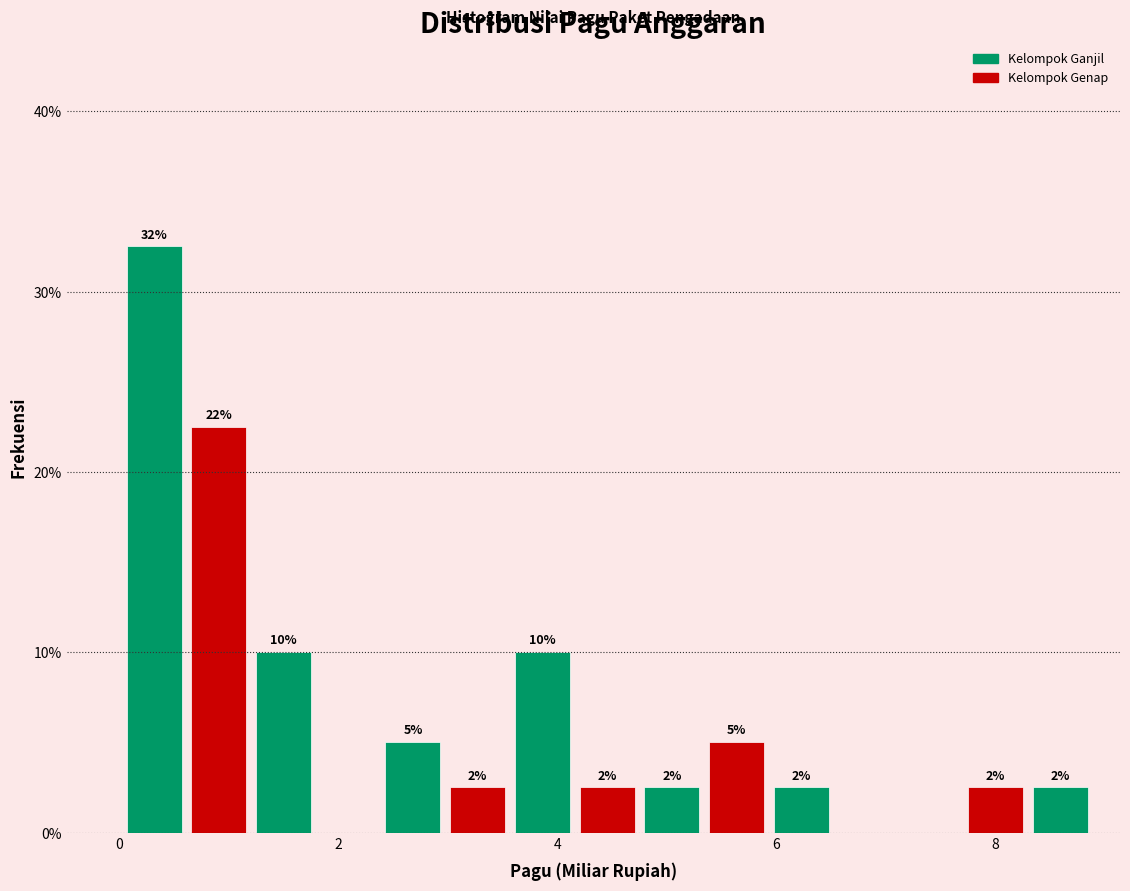

Read against the x-axis, roughly where is the centre of the tallest bar?

0.4